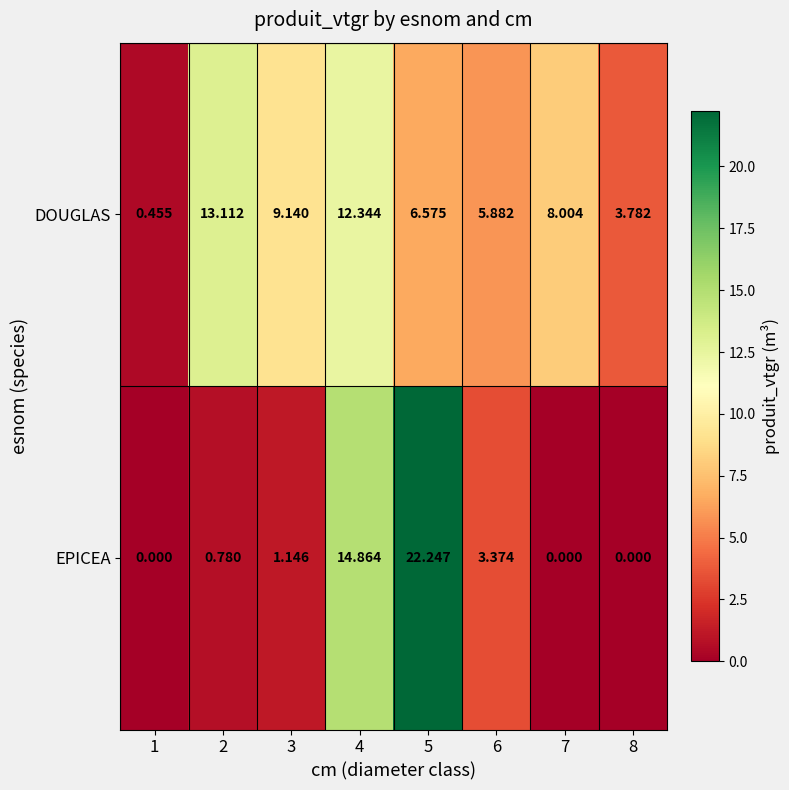

Rank the series at 4 from highest to lowest value.

EPICEA, DOUGLAS